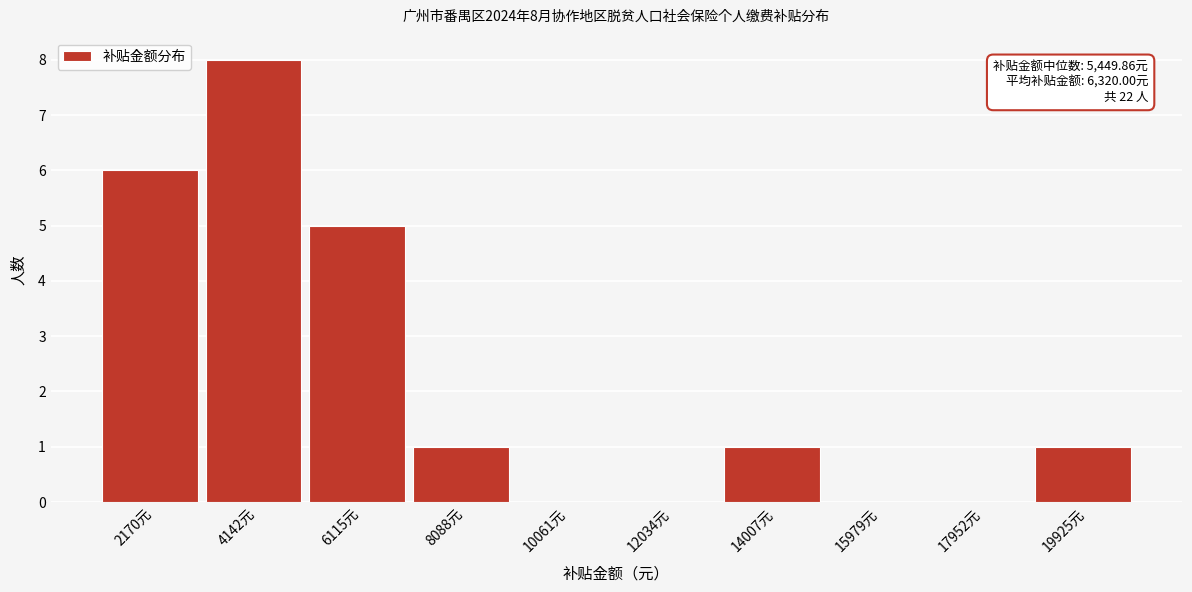

Reading left to right, list all the values displayed in this chart.

2170元=6	4142元=8	6115元=5	8088元=1	10061元=0	12034元=0	14007元=1	15979元=0	17952元=0	19925元=1